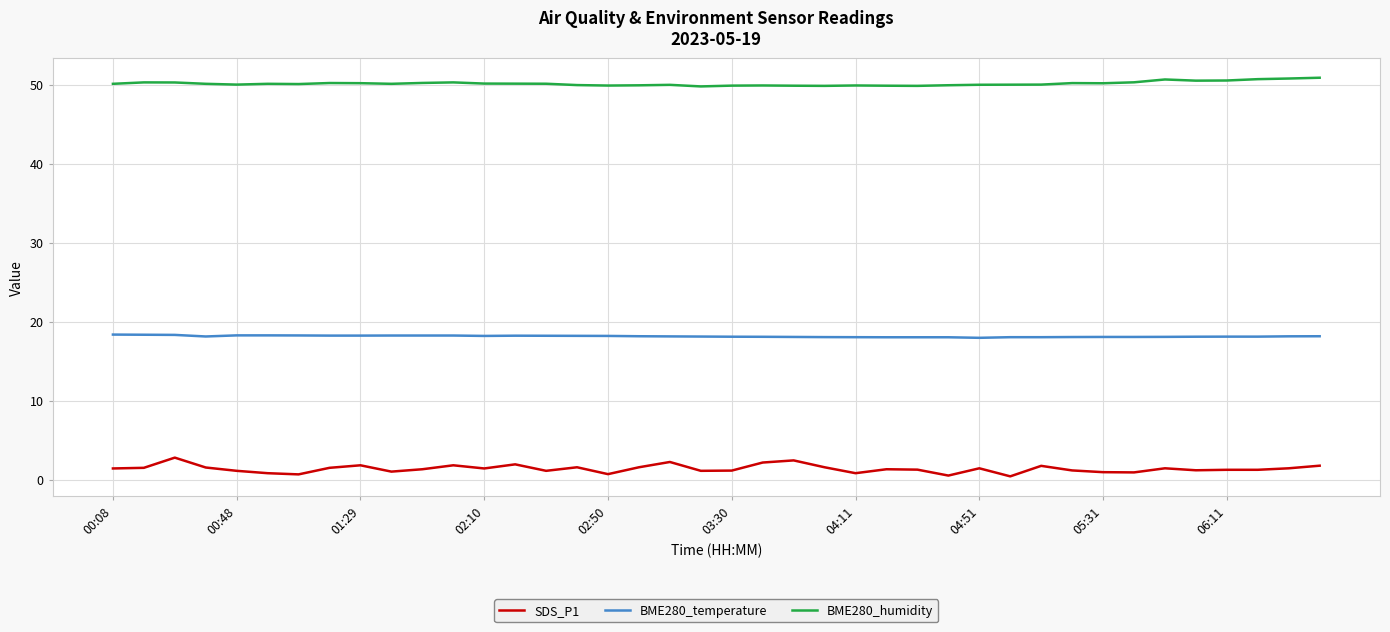

True or false: BME280_humidity and BME280_temperature cross at least once.

False